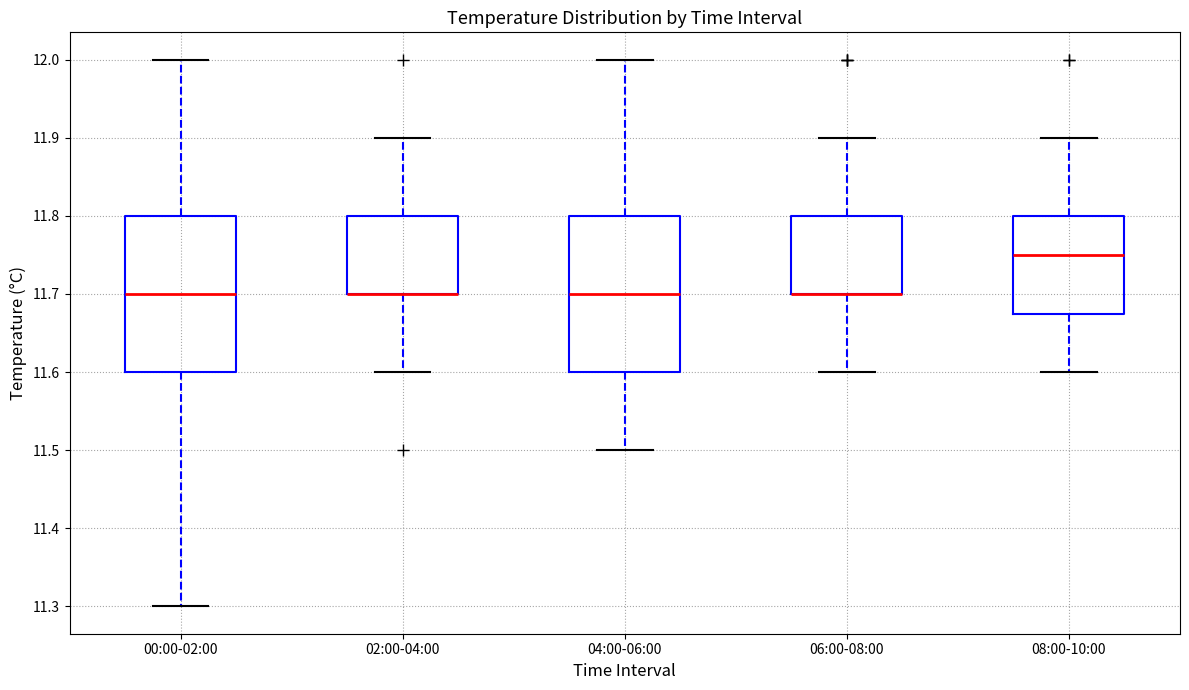

Reading left to right, transcribe this box plot: for each box, give where its median line is, the range the box spans, and where its two whiskers end, as read against the y-axis. The values are not printed on the chart, so give them approximately, as read against the axis.

00:00-02:00: median 11.70, box 11.60 to 11.80, whiskers 11.30 to 12.00
02:00-04:00: median 11.70 (drawn on the box's lower edge), box 11.70 to 11.80, whiskers 11.60 to 11.90
04:00-06:00: median 11.70, box 11.60 to 11.80, whiskers 11.50 to 12.00
06:00-08:00: median 11.70 (drawn on the box's lower edge), box 11.70 to 11.80, whiskers 11.60 to 11.90
08:00-10:00: median 11.75, box 11.68 to 11.80, whiskers 11.60 to 11.90